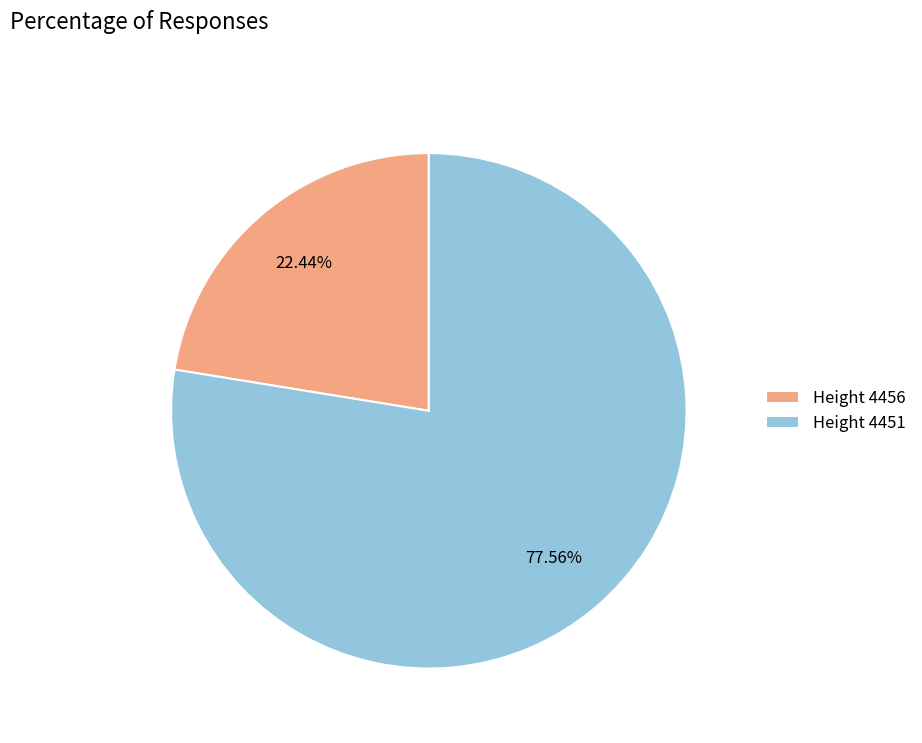

What is the majority slice?

Height 4451